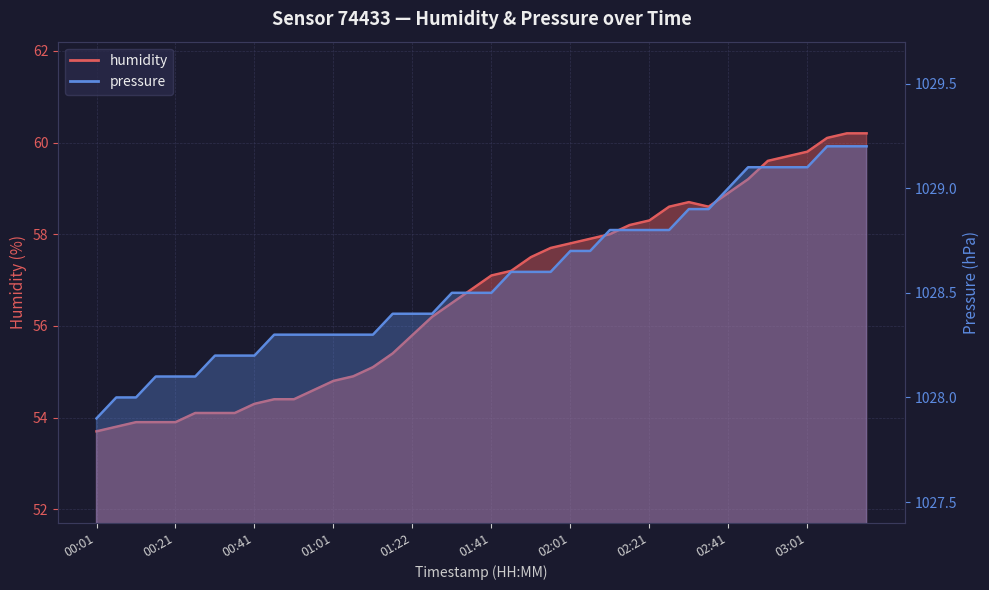

Rank the series at 01:36 from lowest to highest value.

humidity, pressure